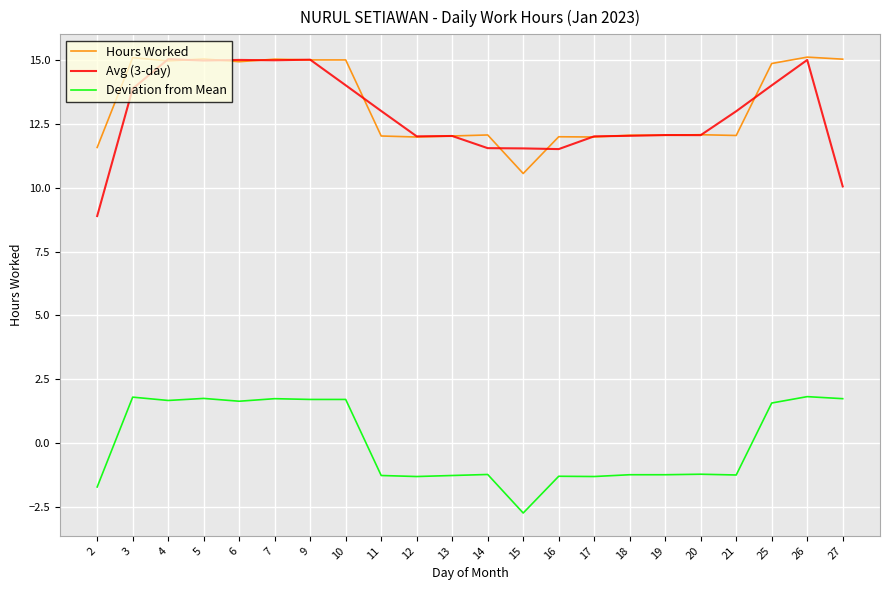

What is the total value across all series at 5?

31.8